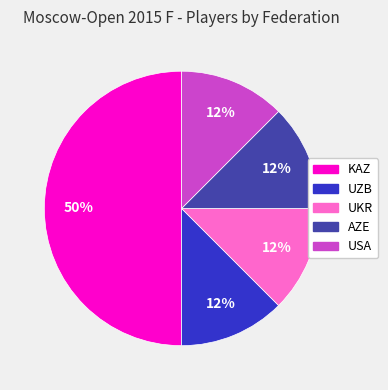

The AZE slice represents 26% of the pie. True or false?

False